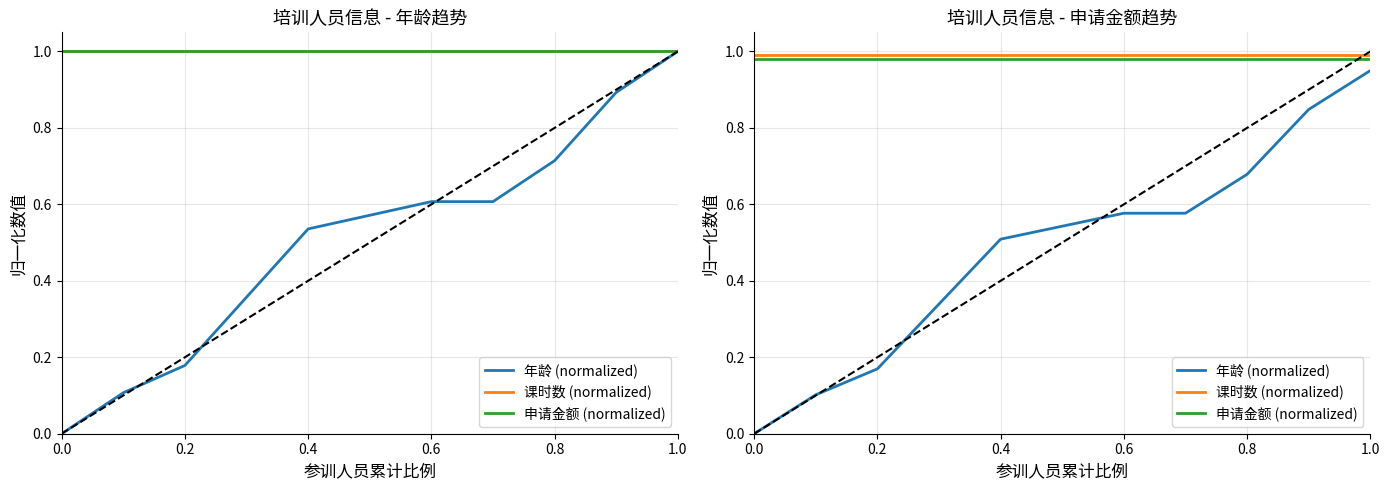

Does the chart have visible grid lines?

Yes